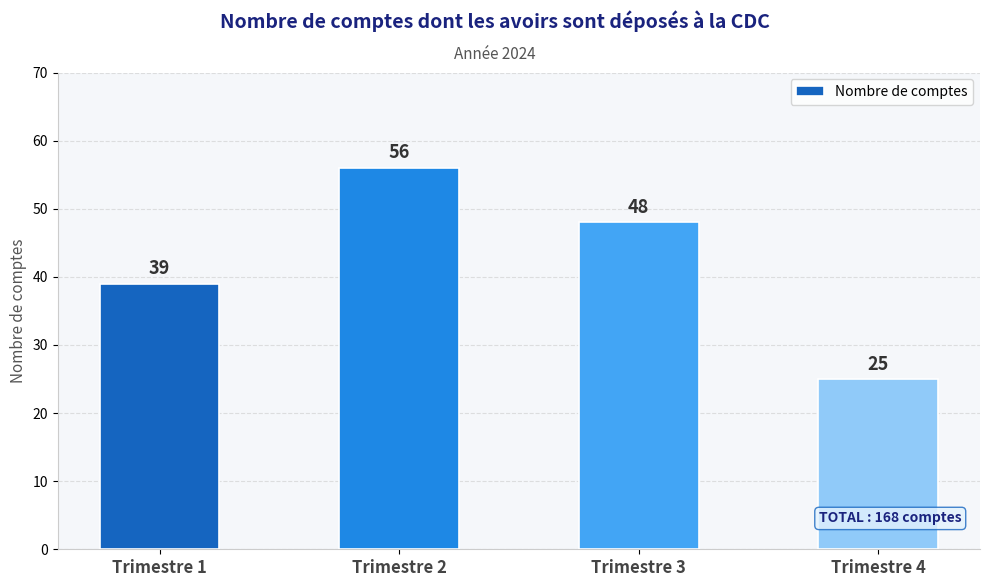

What is the ratio of the value at Trimestre 3 to the value at Trimestre 2?

0.9